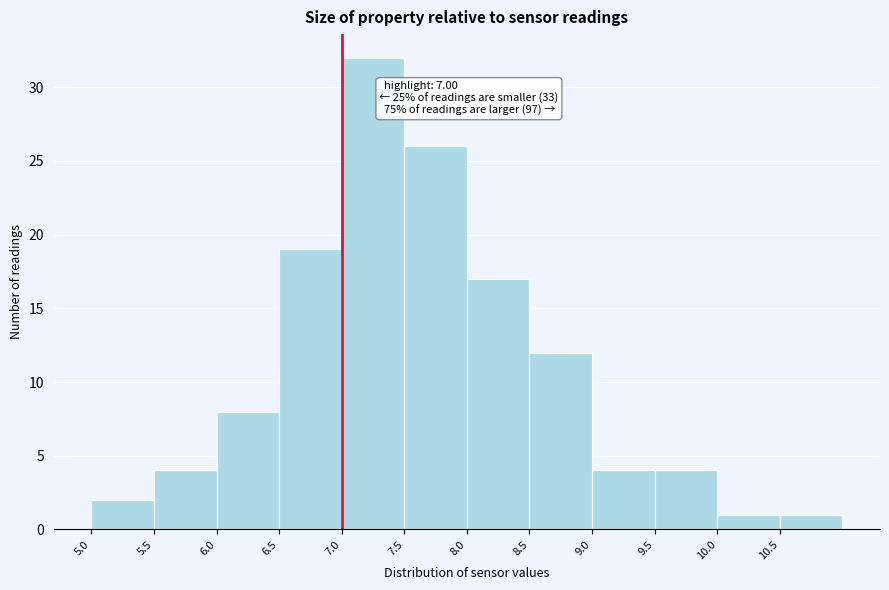

Which range on the x-axis has the tallest bar?

7.0 to 7.5